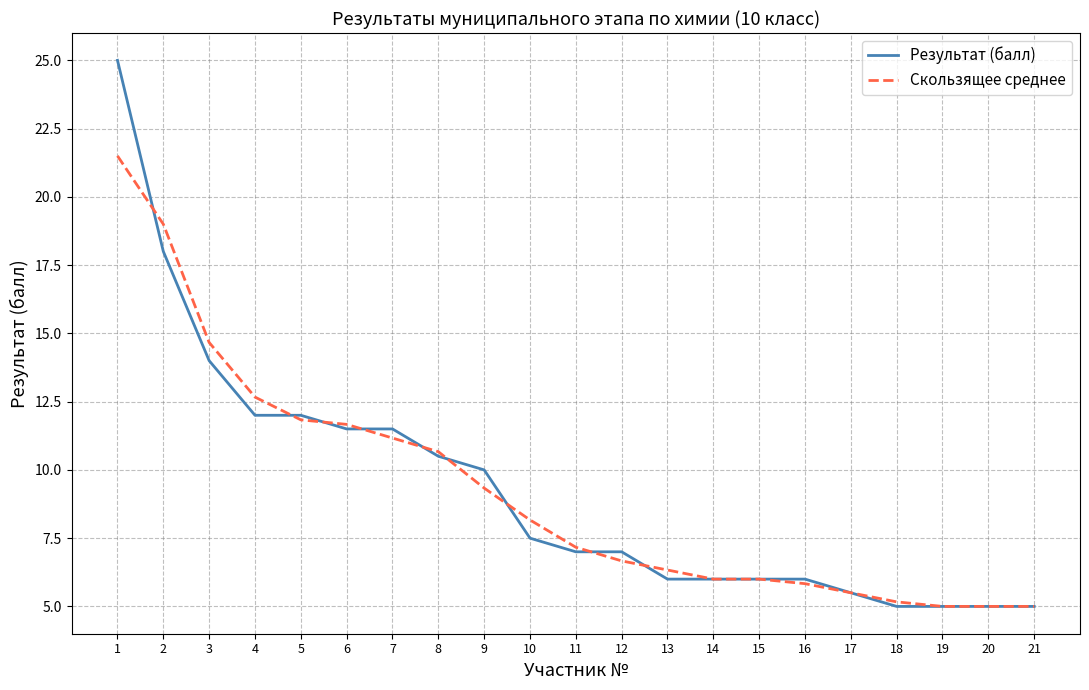

What is the difference between the Результат (балл) values at 20 and 3?

9.0